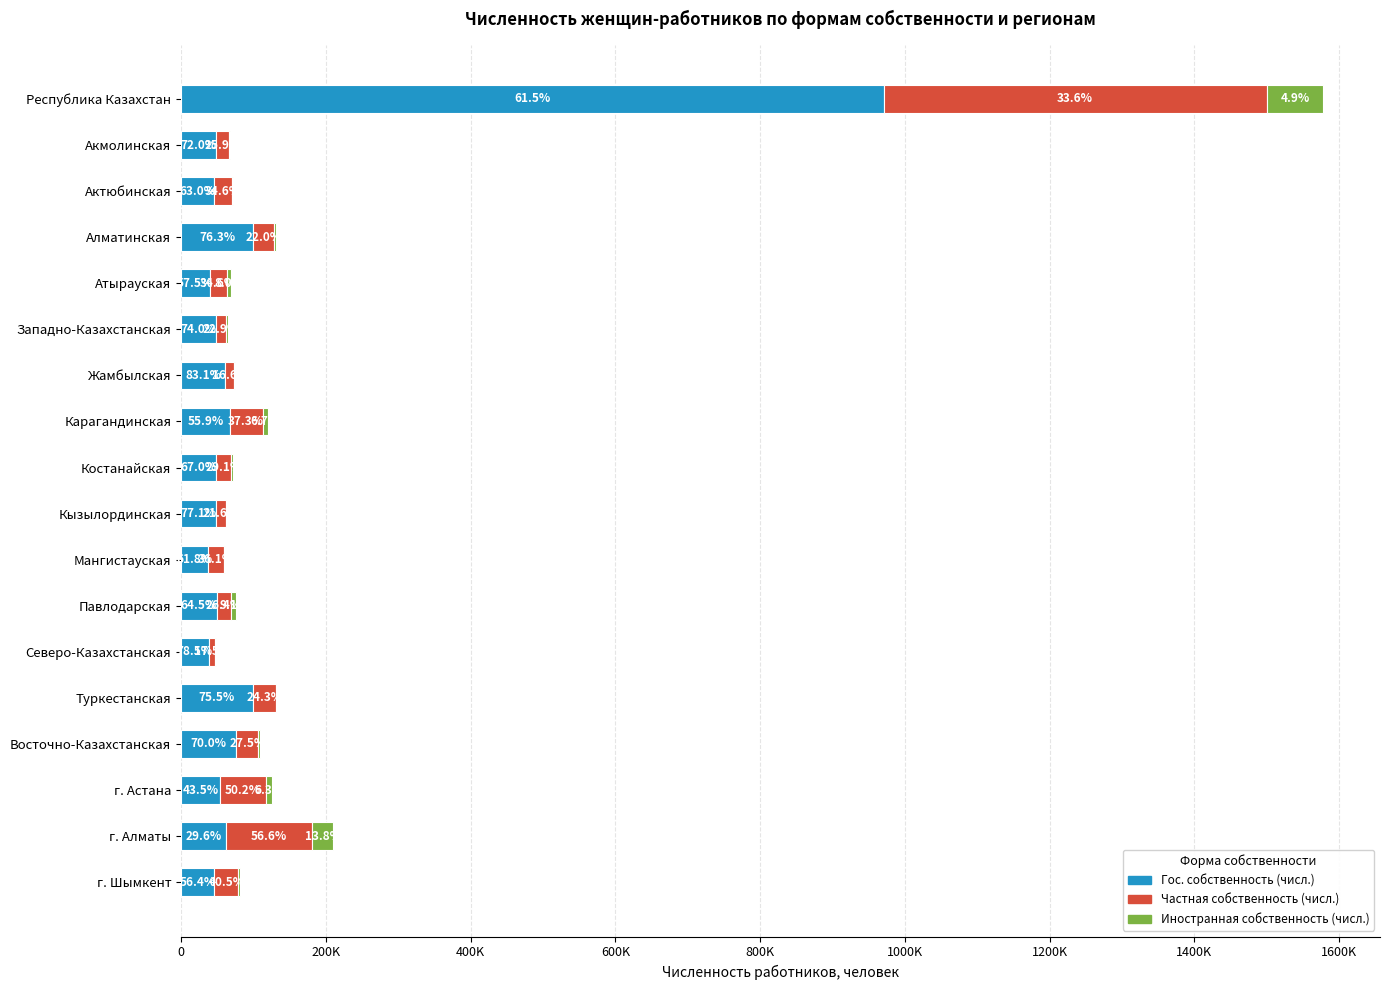

Rank the series by their average value, from lowest to highest.

Иностранная собственность (числ.), Частная собственность (числ.), Гос. собственность (числ.)